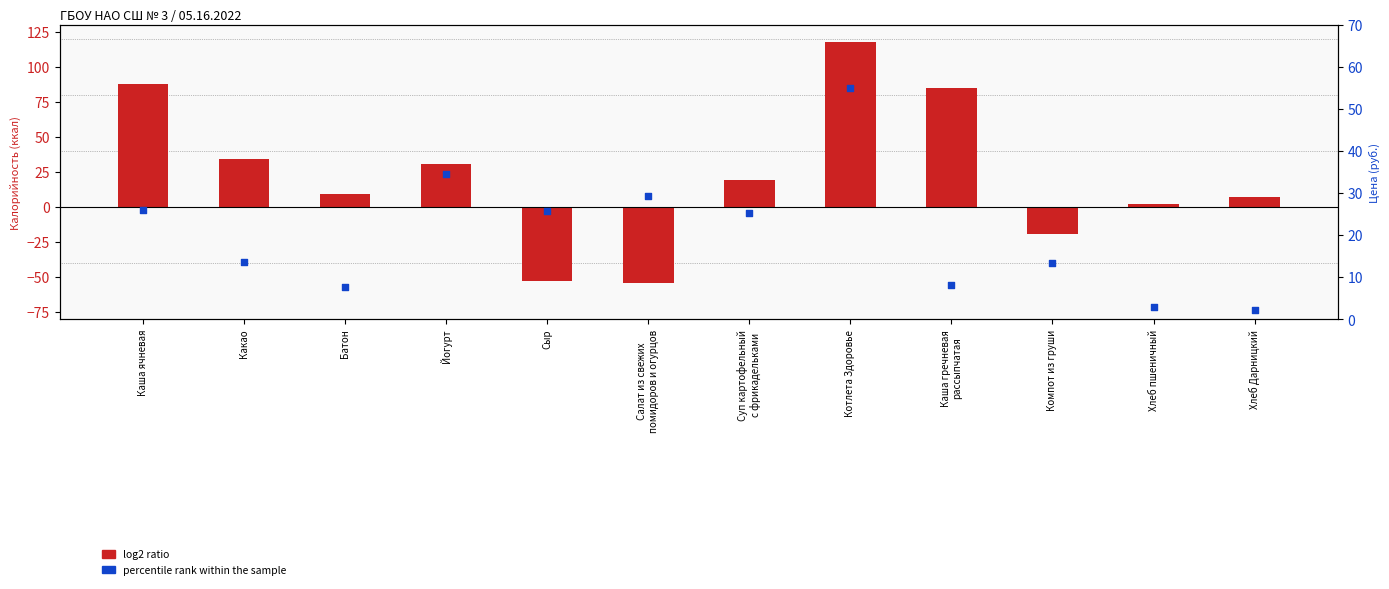

Is the value of percentile rank within the sample at Хлеб Дарницкий greater than the value of log2 ratio at Салат из свежих
помидоров и огурцов?

Yes